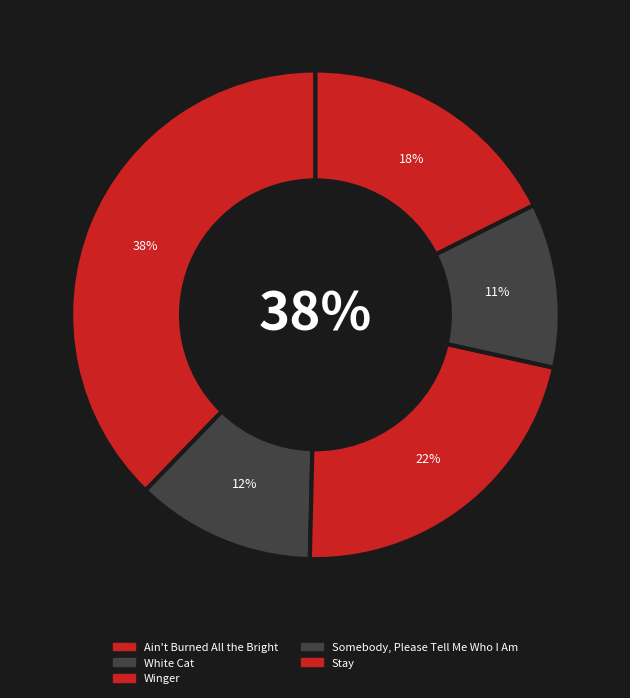

Approximately how many times larger is the value at Ain't Burned All the Bright compared to Winger?

1.7